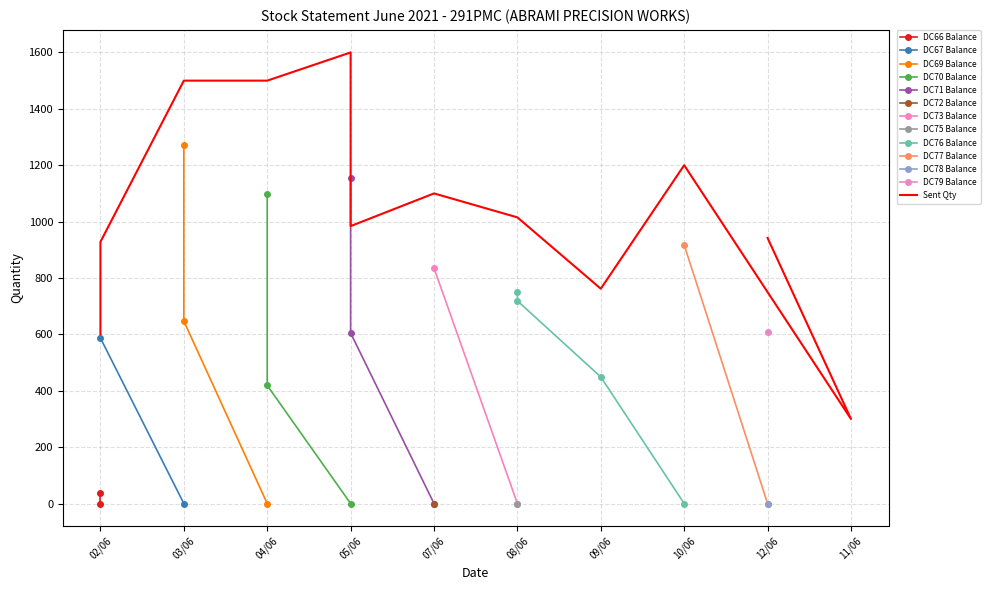

At how many categories does at least one series exceed 1305?

3